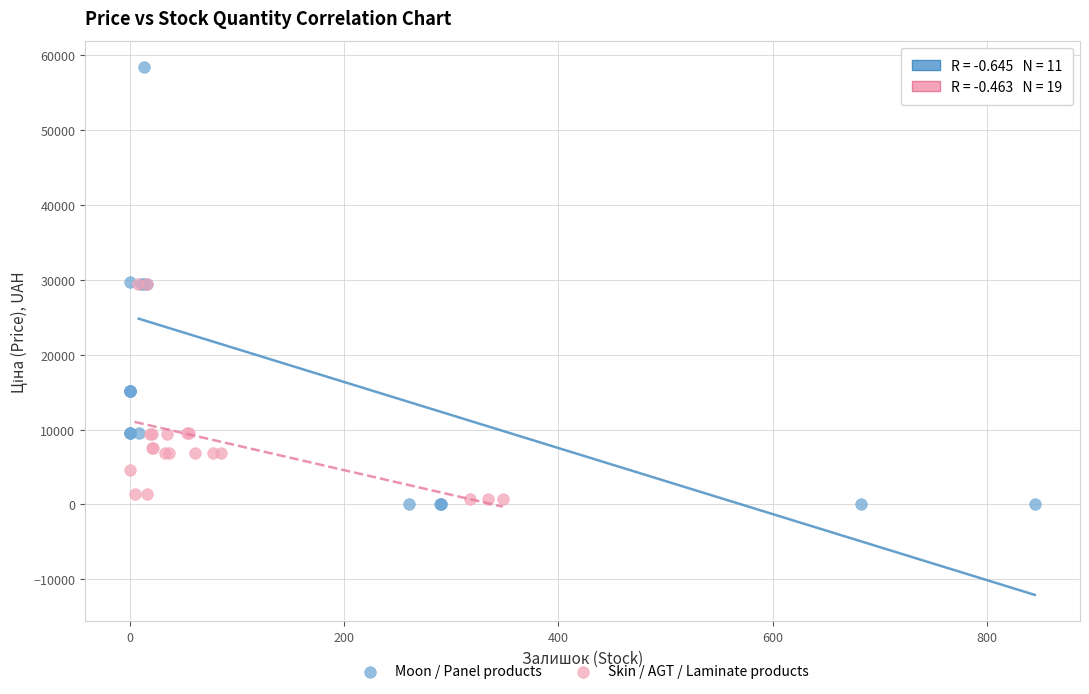

What are all the series names shown in the legend?

Moon / Panel products, Skin / AGT / Laminate products